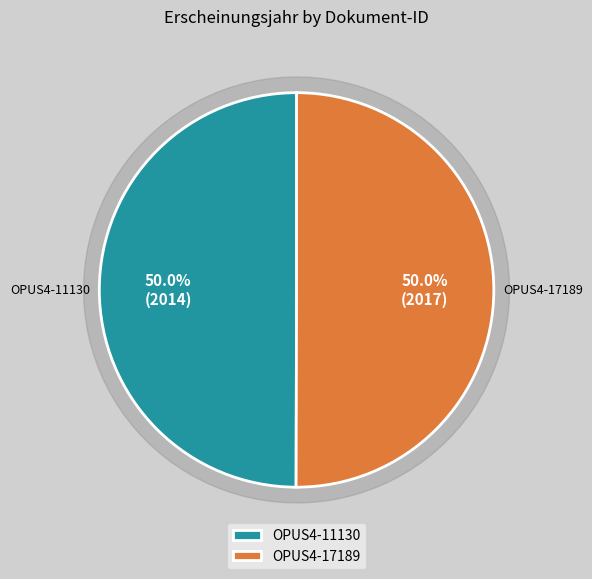

Count the number of slices in the pie.

2